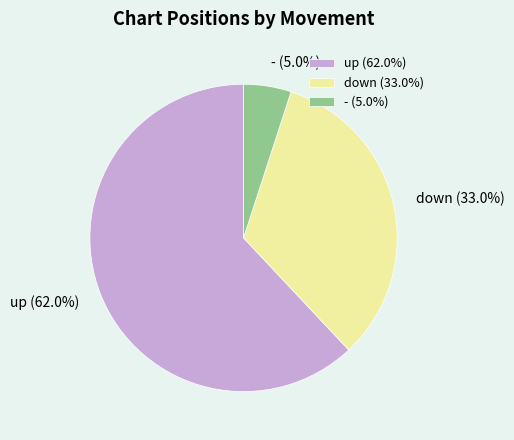

Which category has the smallest portion of the pie?

-